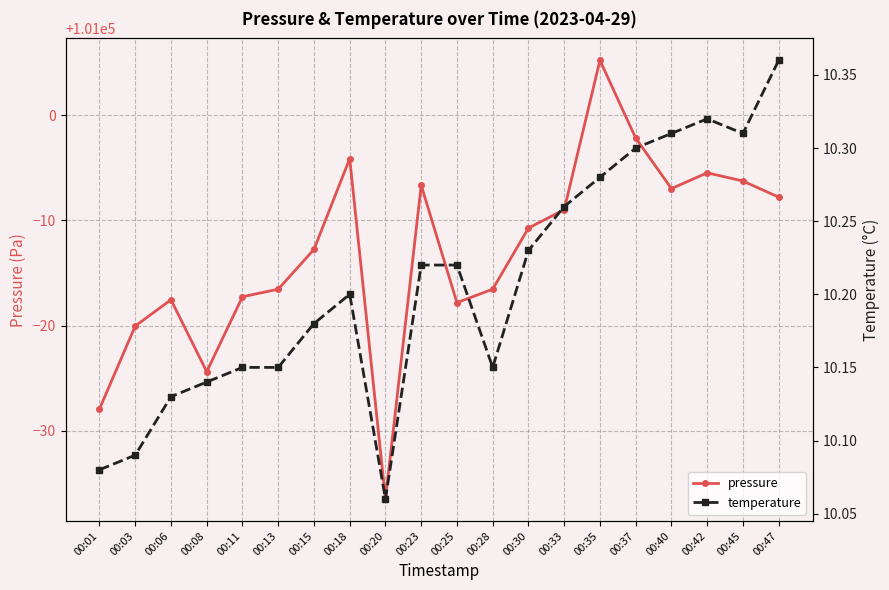

List the series in order of their overall mean, highest first.

pressure, temperature